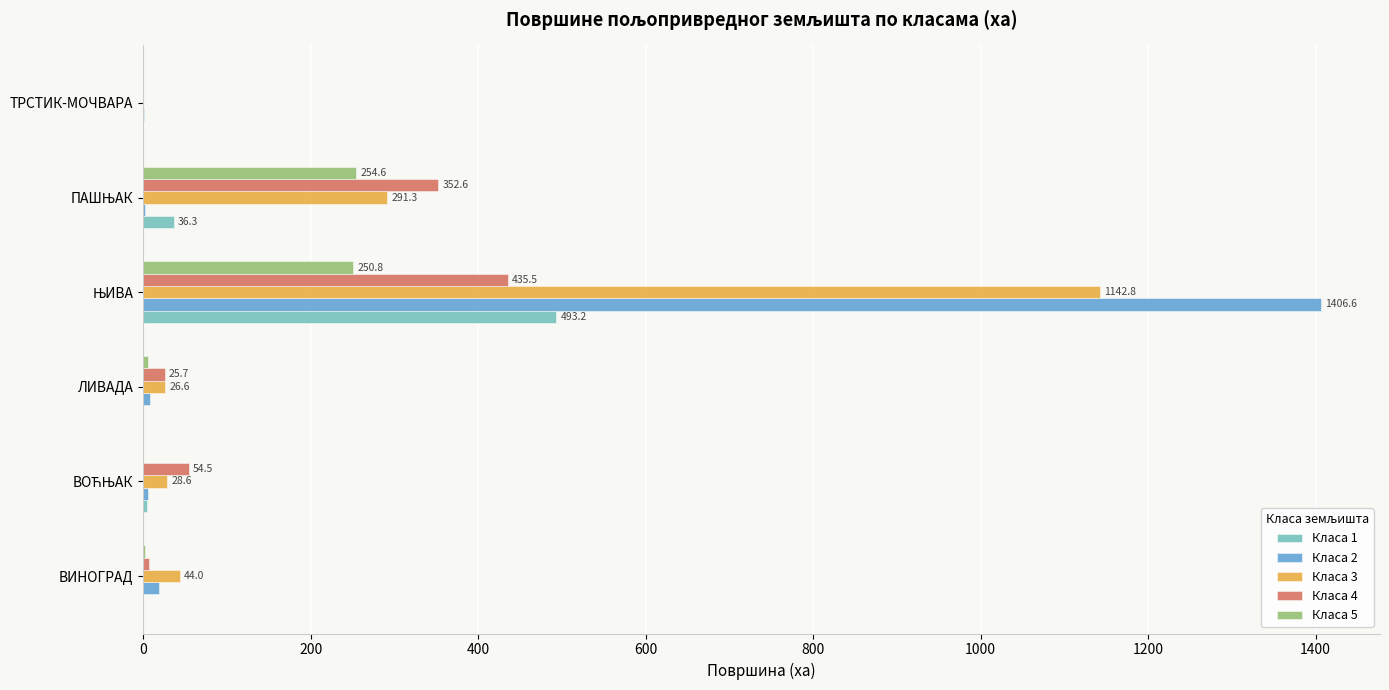

The Класа 1 series shows -158.4 at ТРСТИК-МОЧВАРА. True or false?

False